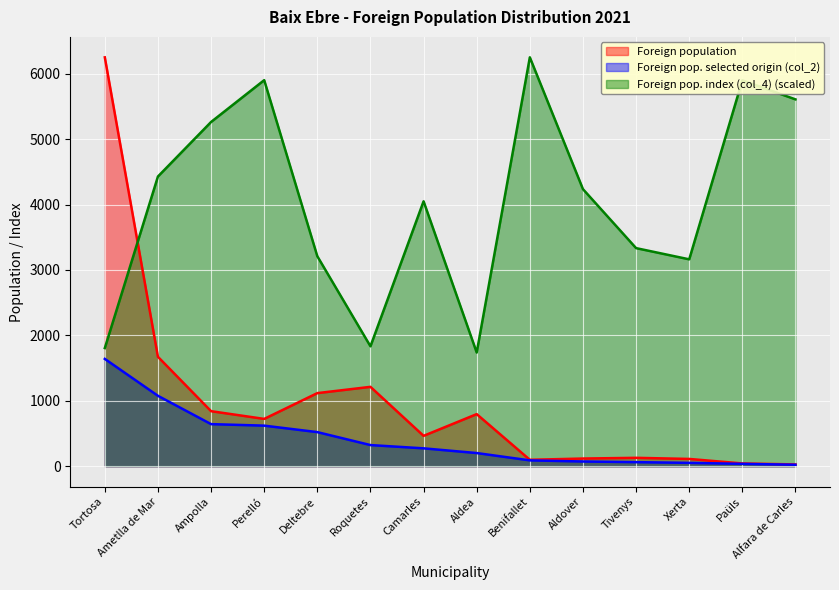

Where is the first local maximum for Foreign pop. index (col_4)?

Perelló